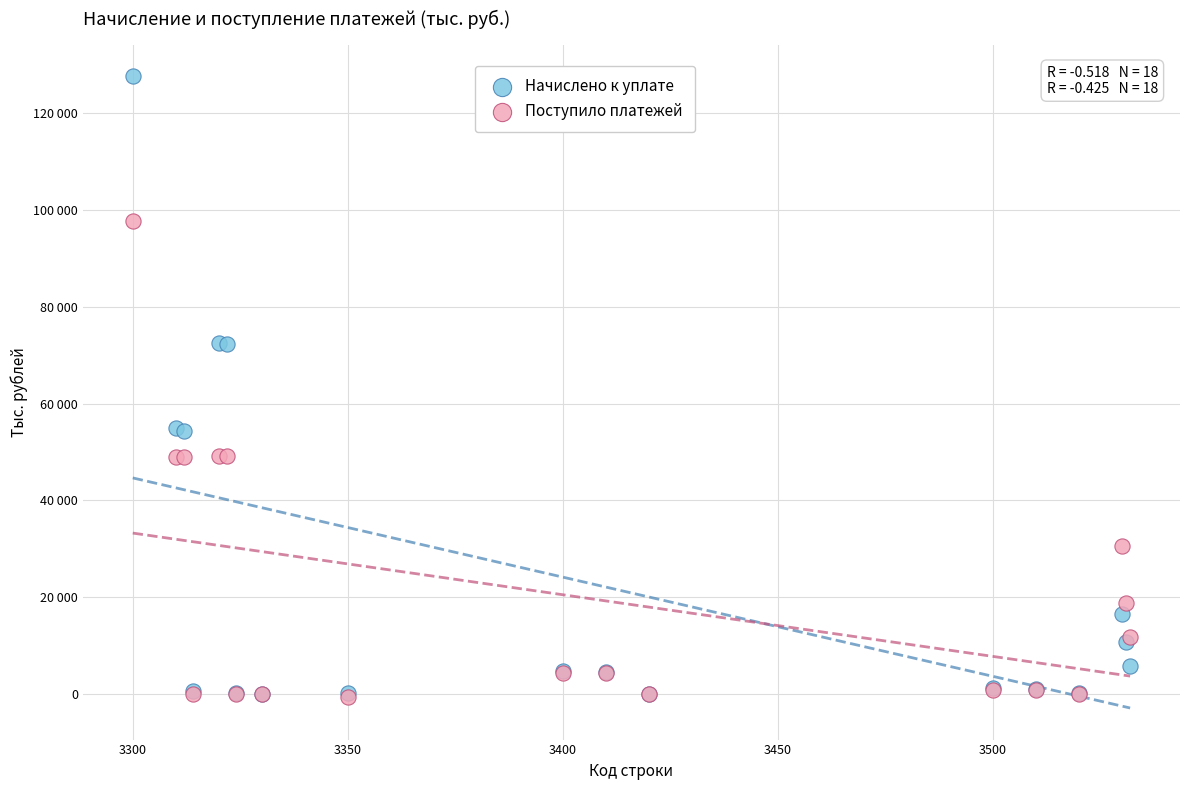

What are all the series names shown in the legend?

Начислено к уплате, Поступило платежей